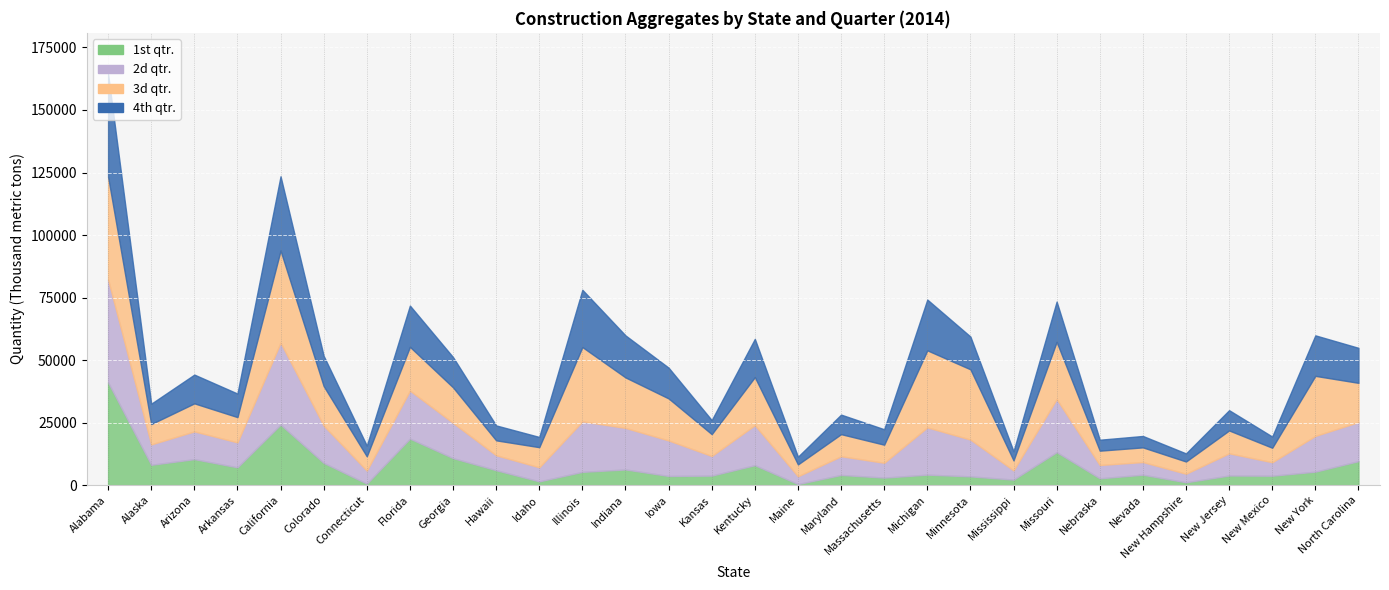

Reading left to right, list all the values displayed in this chart.

1st qtr.: 41100	8140	10400	7120	24200	8900	590	18600	10800	5970	1510	5310	6270	3670	3810	7980	422	4080	3010	4200	3510	2210	13200	2730	4170	1140	3850	3770	5390	9600
2d qtr.: 41100	8140	11100	9980	32800	14900	5220	19200	14100	5970	5620	20200	16600	14200	7840	16000	3120	7480	5930	18900	14700	3690	21200	5320	5070	3420	8880	5390	14300	15600
3d qtr.: 41100	8140	11200	10100	36800	15800	5720	17500	14200	5970	8050	29700	20200	16800	8750	19200	4750	8830	7230	30800	28100	4000	22900	5730	5860	4890	9140	5790	24000	15700
4th qtr.: 41100	8140	11500	9420	29700	12100	4270	16500	12100	5970	4090	22900	16800	12300	5600	15300	3070	7810	6180	20300	13100	3650	16100	4380	4560	3240	8100	4470	16200	14000